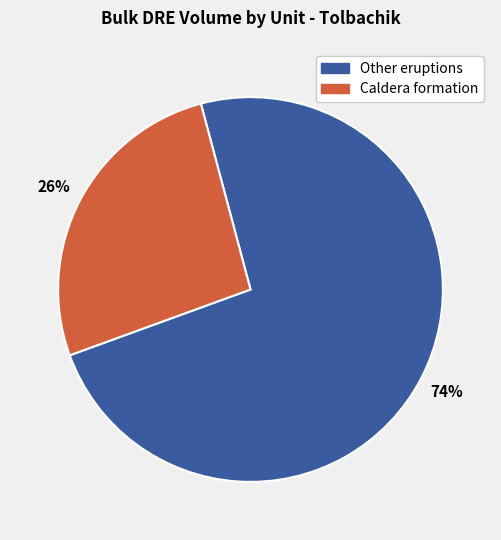

To the nearest percent, what percentage of the pie is Caldera formation?

26%